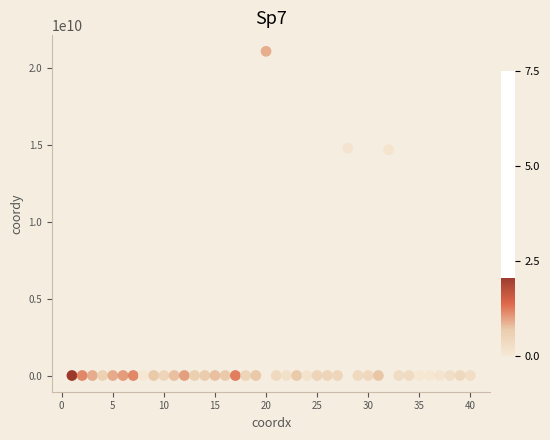

What is the range of X values (max minus min)?

39